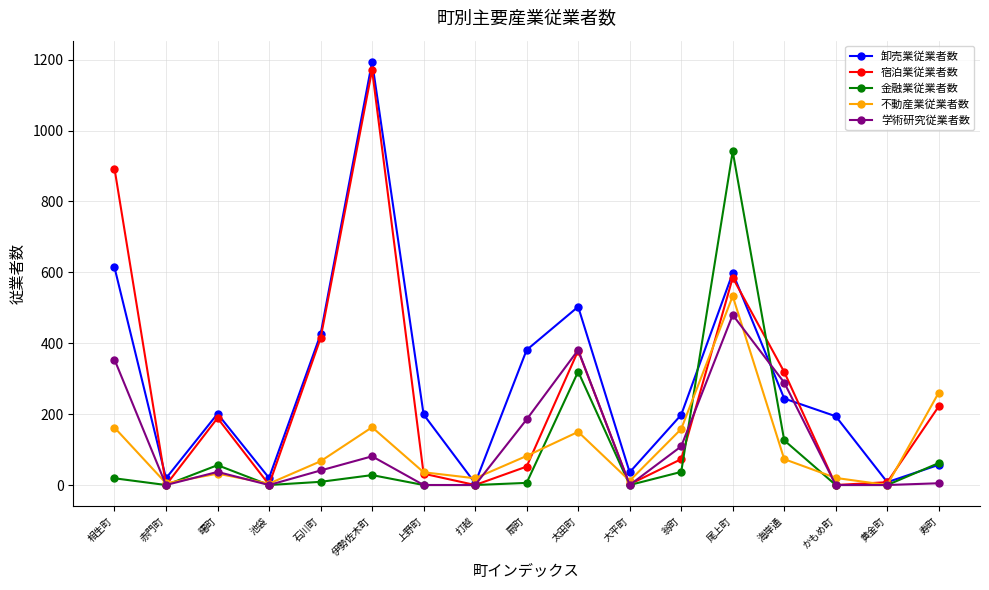

The 宿泊業従業者数 series shows 171 at 尾上町. True or false?

False